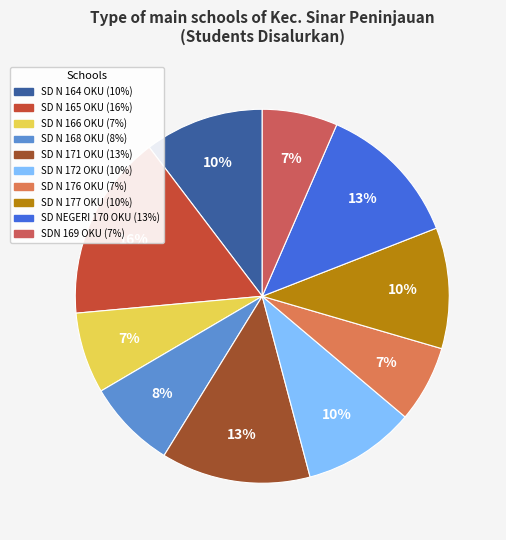

What percentage is the SD N 172 OKU slice, to the nearest percent?

10%